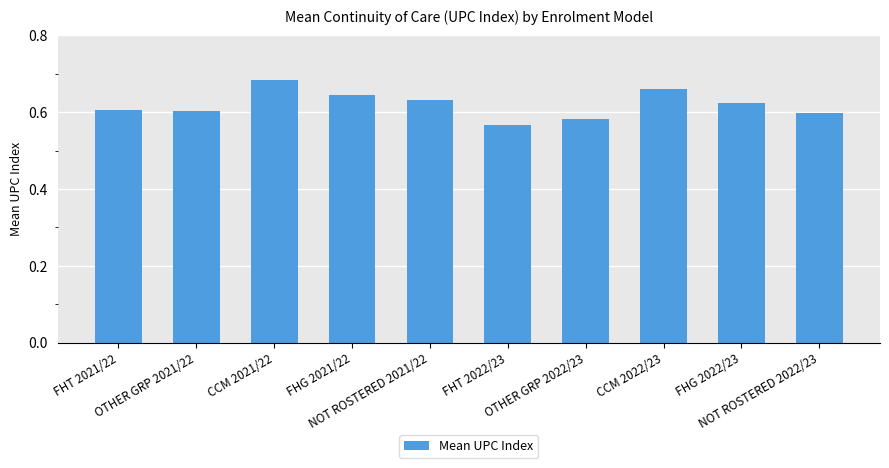

What is the sum of all values?

6.2